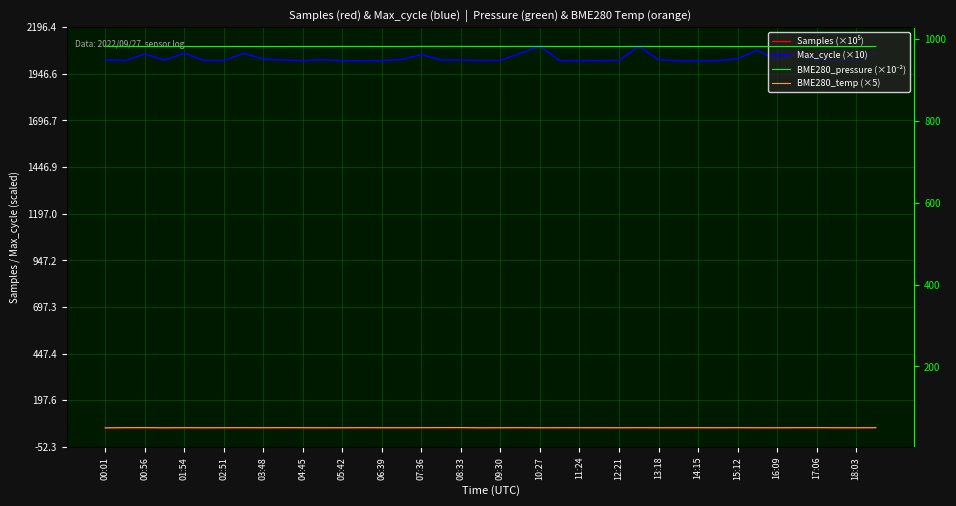

True or false: BME280_temp (×5) and BME280_pressure (×10⁻²) intersect in this chart.

False